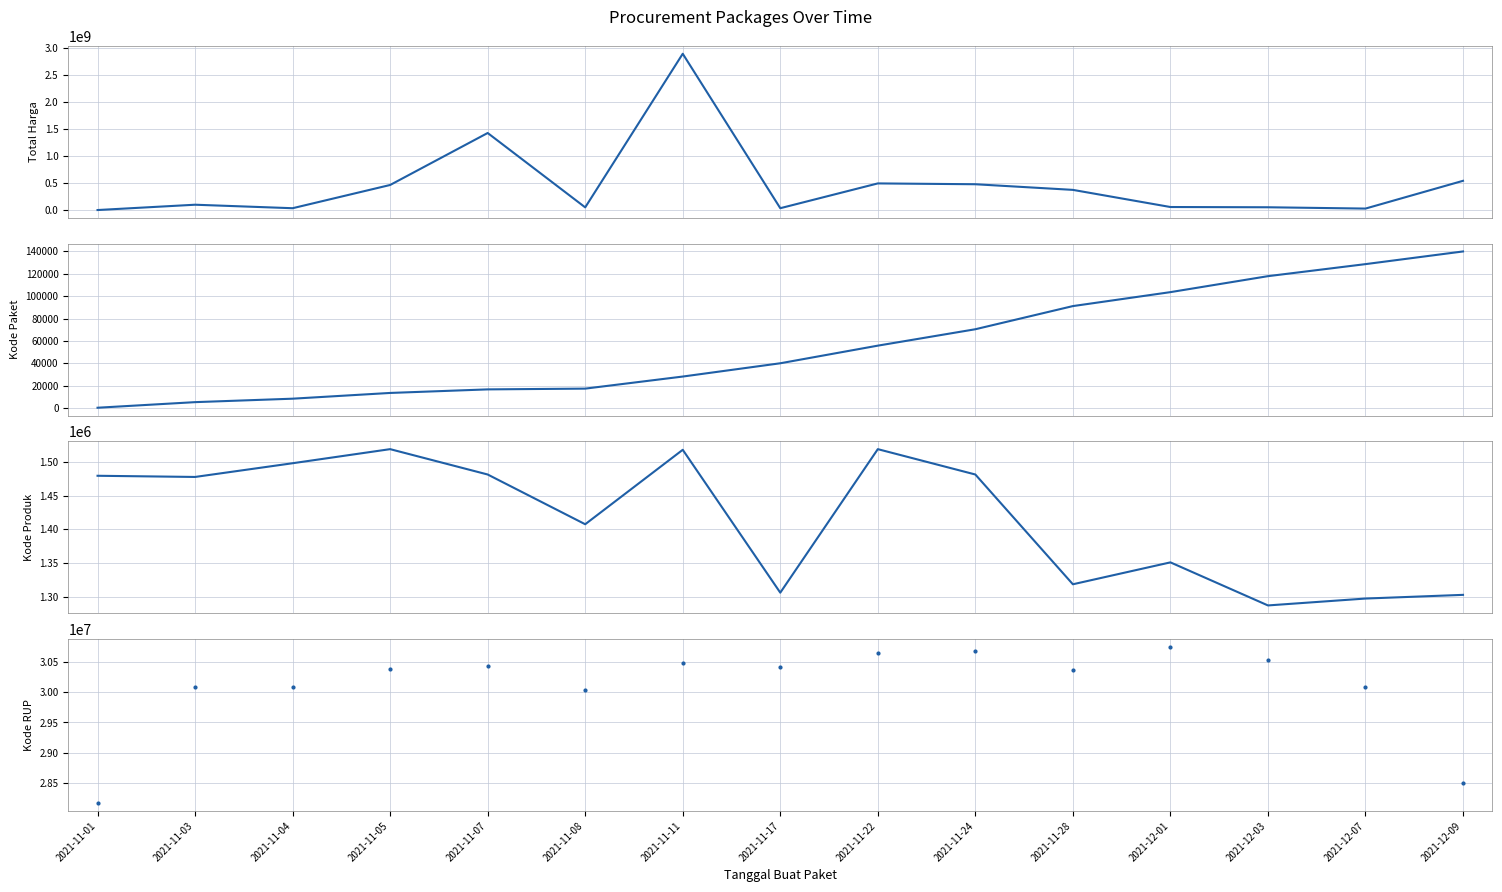

Is the value of Kode Produk at 2021-12-07 greater than the value of Total Harga at 2021-11-04?

No